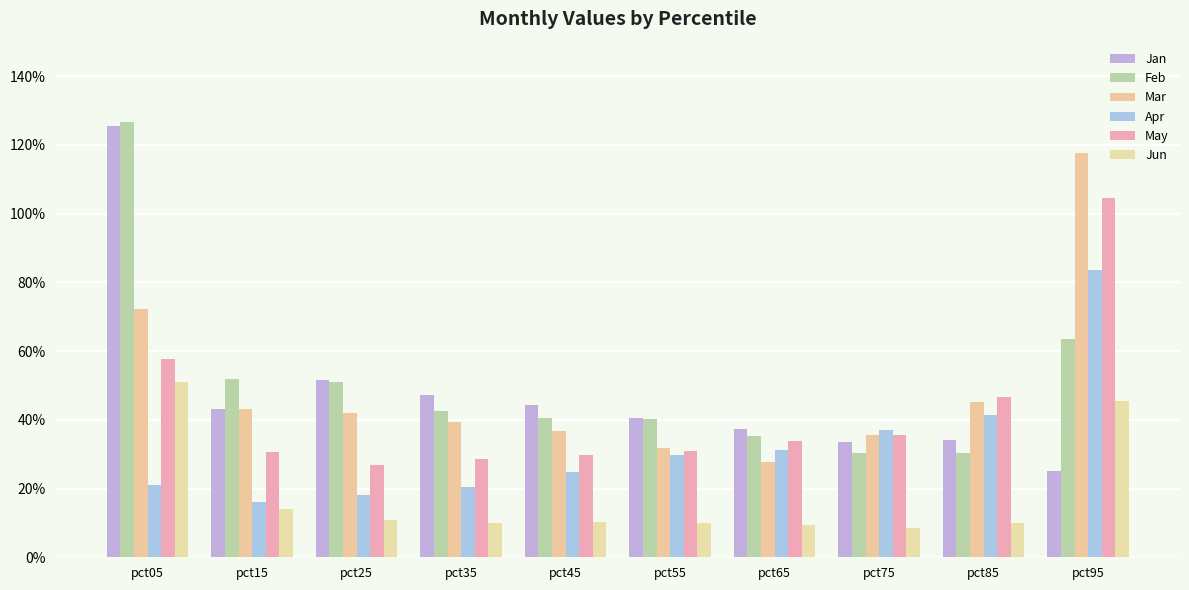

Which series changed the most between pct15 and pct55?

Apr